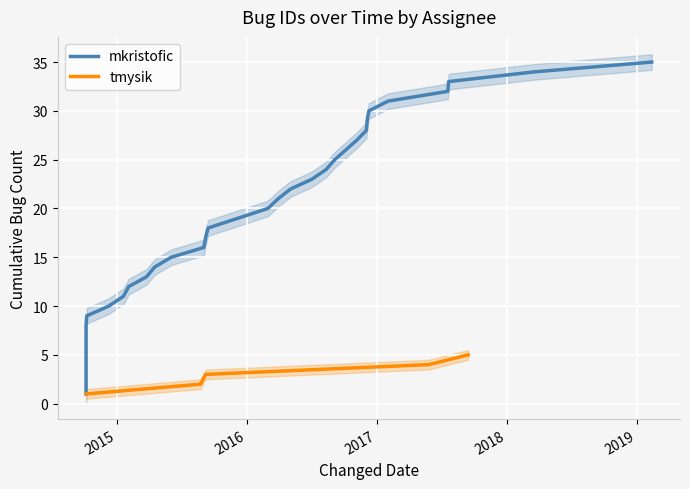

What is the highest value of the tmysik series?

5